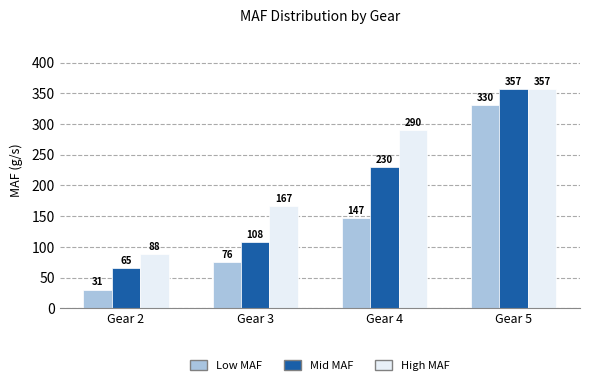

At Gear 4, list the series in order from smallest to largest.

Low MAF, Mid MAF, High MAF